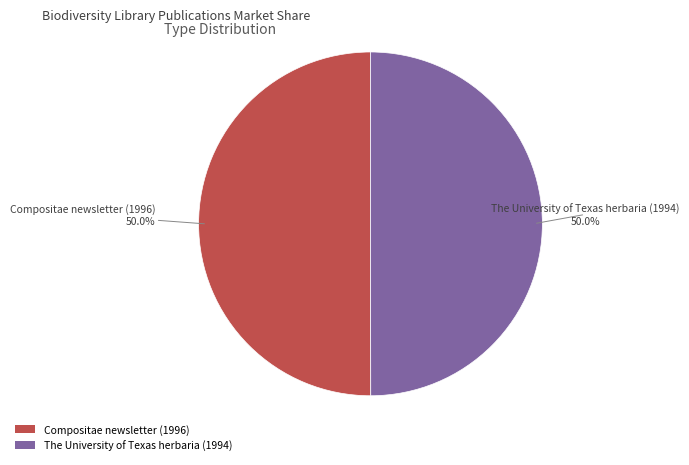

What percentage do The University of Texas herbaria (1994) and Compositae newsletter (1996) together represent?

100.0%